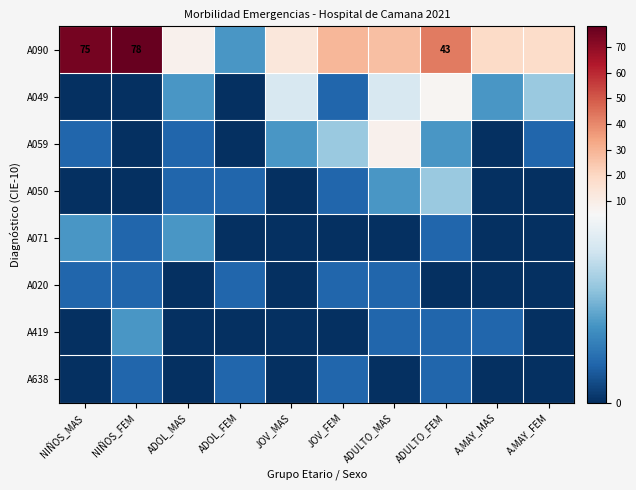

The value of A020 at A.MAY_MAS is 0. True or false?

True